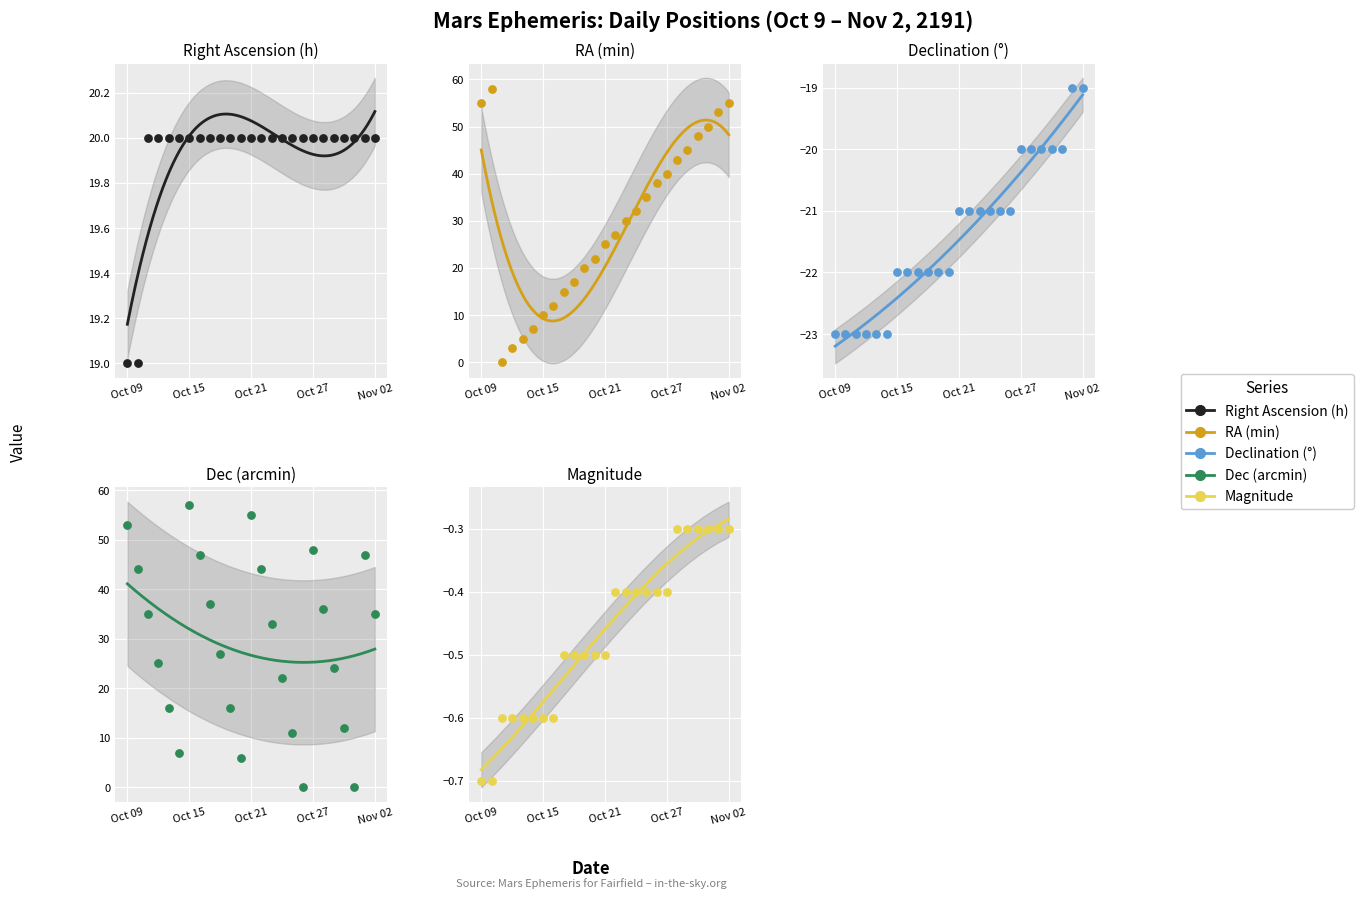

What is the total value across all series at Nov 02?

90.7